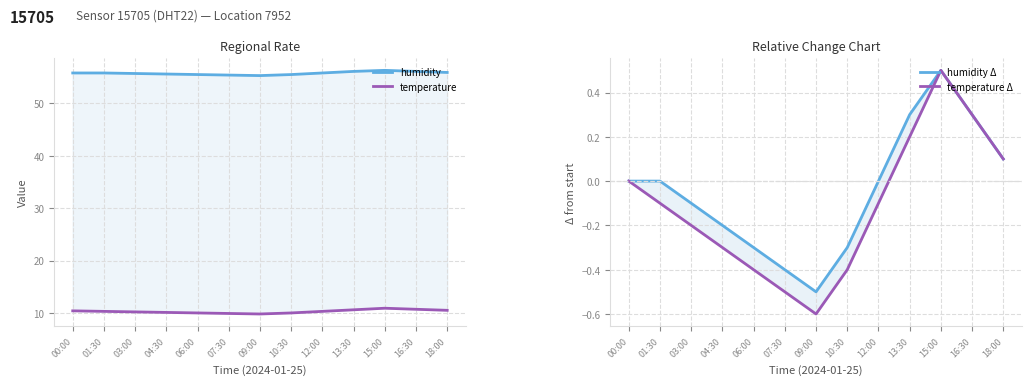

What is the sum of all temperature Δ values?

-1.5